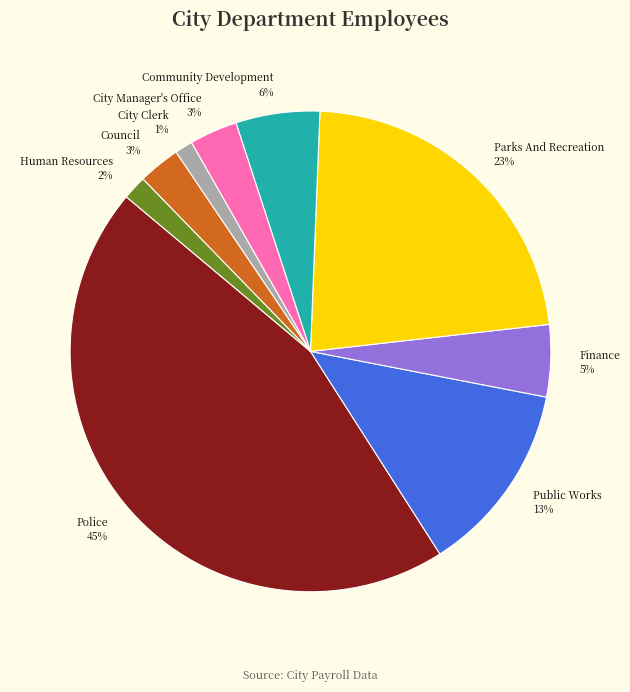

Which category has the biggest portion of the pie?

Police